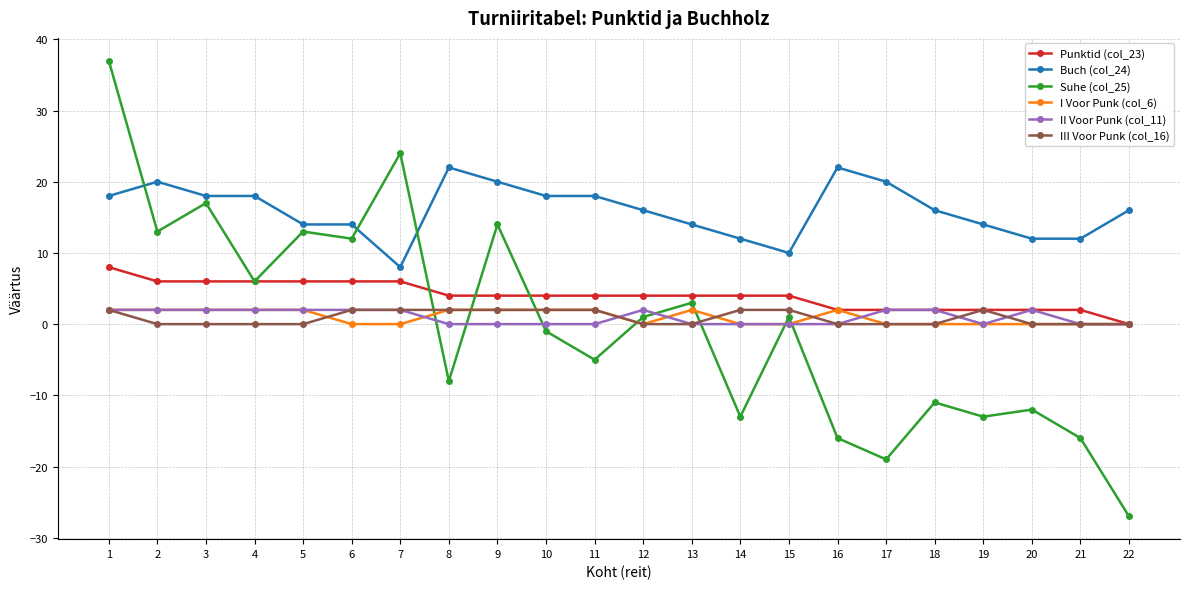

Which label corresponds to the largest value in the chart?

1